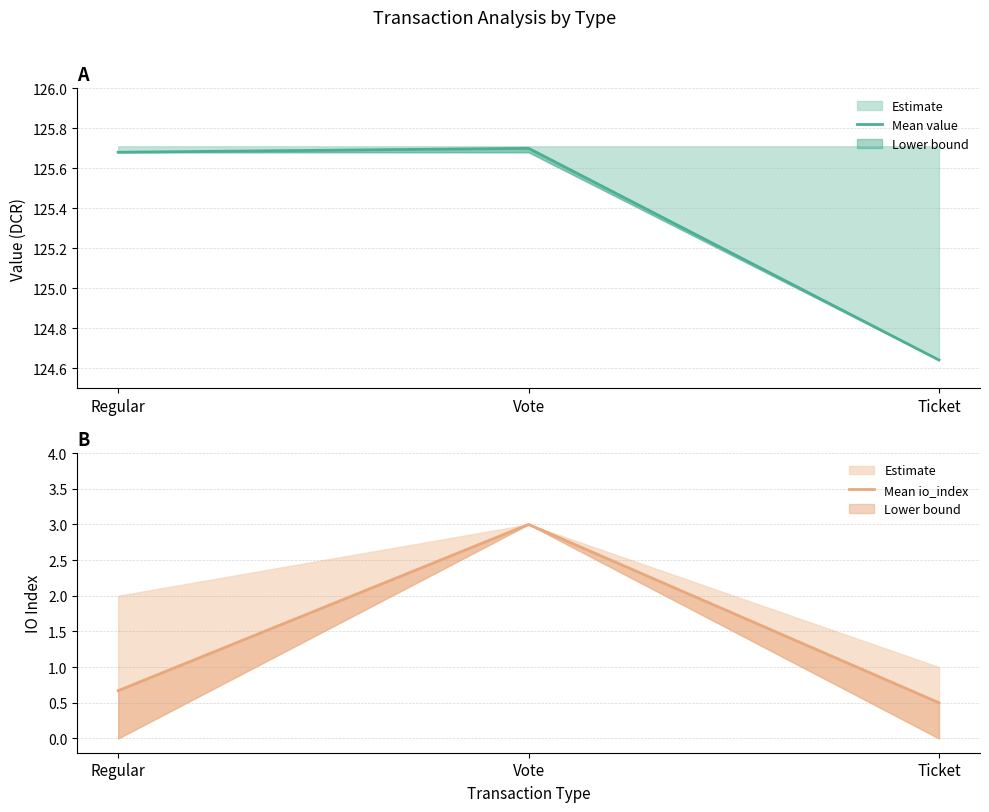

Where is Mean value nearest to the value 125?

Ticket